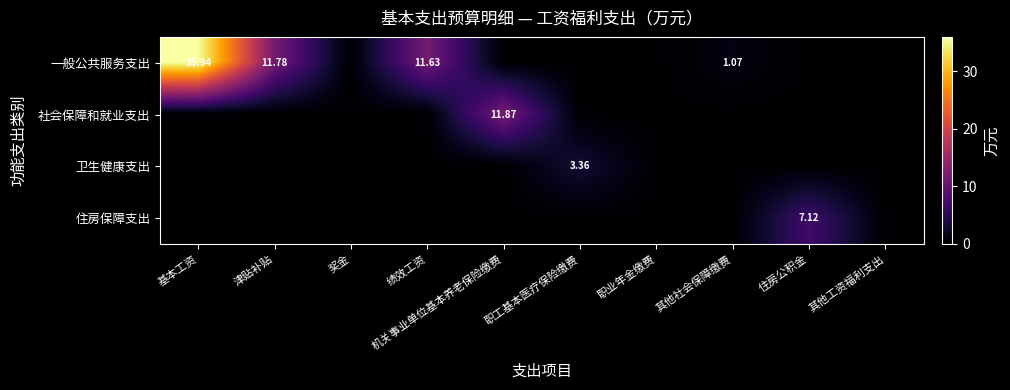

The 一般公共服务支出 series shows 11.6 at 绩效工资. True or false?

True